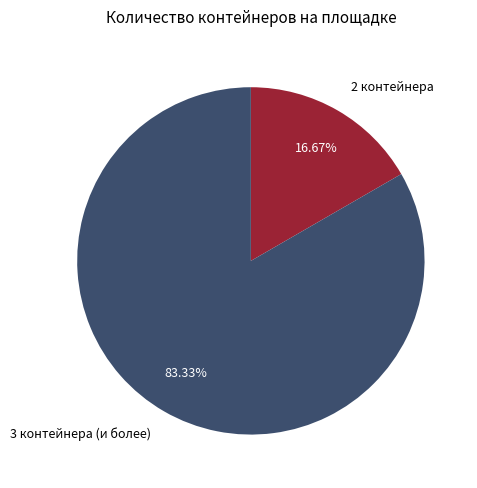

Count the number of slices in the pie.

2